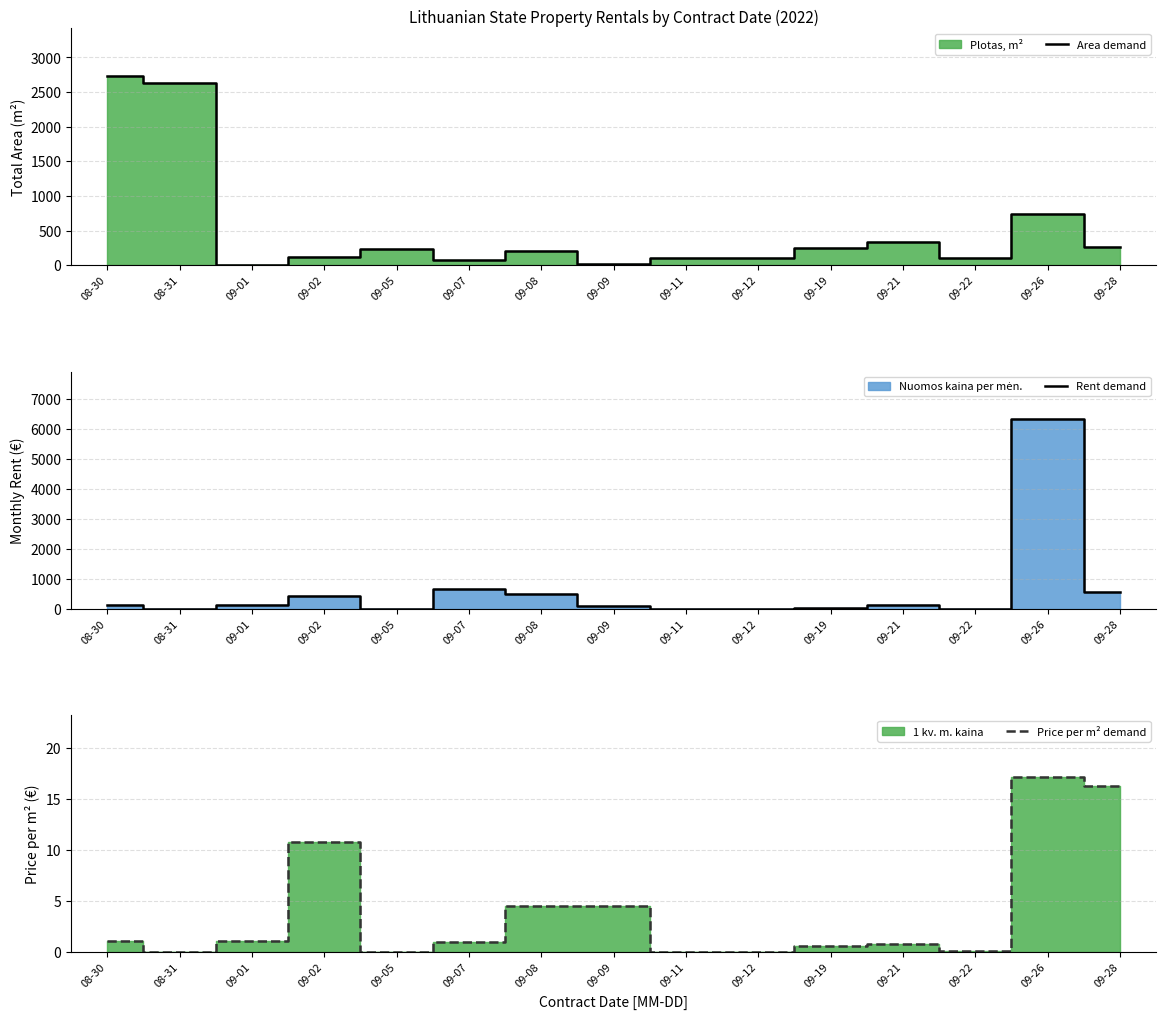

Reading left to right, transcribe all the data shown in this chart.

Area demand: 08-30=2738.9	08-31=2630.1	09-01=0.0	09-02=120.0	09-05=227.5	09-07=69.8	09-08=210.6	09-09=22.2	09-11=96.5	09-12=99.2	09-19=241.9	09-21=336.5	09-22=98.0	09-26=737.5	09-28=259.8
Rent demand: 08-30=112.7	08-31=0.0	09-01=113.1	09-02=432.0	09-05=0.0	09-07=649.6	09-08=475.9	09-09=99.9	09-11=0.0	09-12=0.0	09-19=18.6	09-21=110.7	09-22=4.5	09-26=6328.0	09-28=545.9
Price per m² demand: 08-30=1.1	08-31=0.0	09-01=1.1	09-02=10.8	09-05=0.0	09-07=1.0	09-08=4.5	09-09=4.5	09-11=0.0	09-12=0.0	09-19=0.6	09-21=0.8	09-22=0.2	09-26=17.2	09-28=16.2